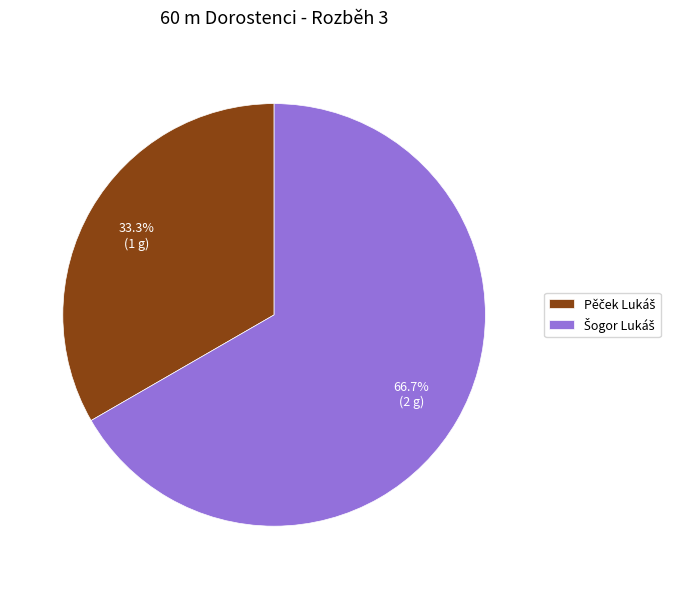

Is there any slice that represents more than half of the pie?

Yes